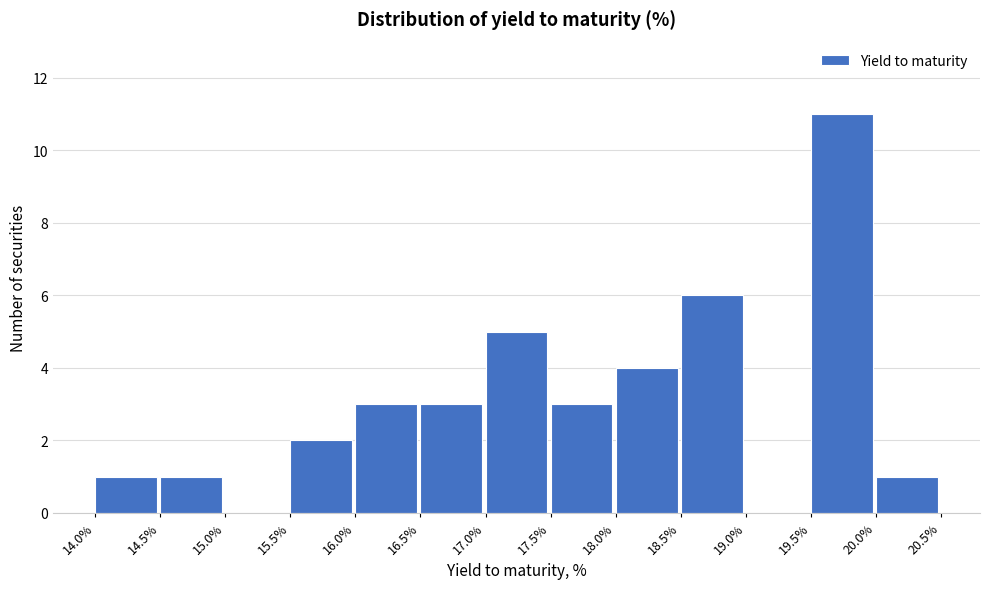

Reading left to right, transcribe this chart: for each bar, give the range it covers on the x-axis and its height. The values are not printed on the chart, so give them approximately, as read against the axis.

14.0% to 14.5%: 1
14.5% to 15.0%: 1
15.0% to 15.5%: 0
15.5% to 16.0%: 2
16.0% to 16.5%: 3
16.5% to 17.0%: 3
17.0% to 17.5%: 5
17.5% to 18.0%: 3
18.0% to 18.5%: 4
18.5% to 19.0%: 6
19.0% to 19.5%: 0
19.5% to 20.0%: 11
20.0% to 20.5%: 1